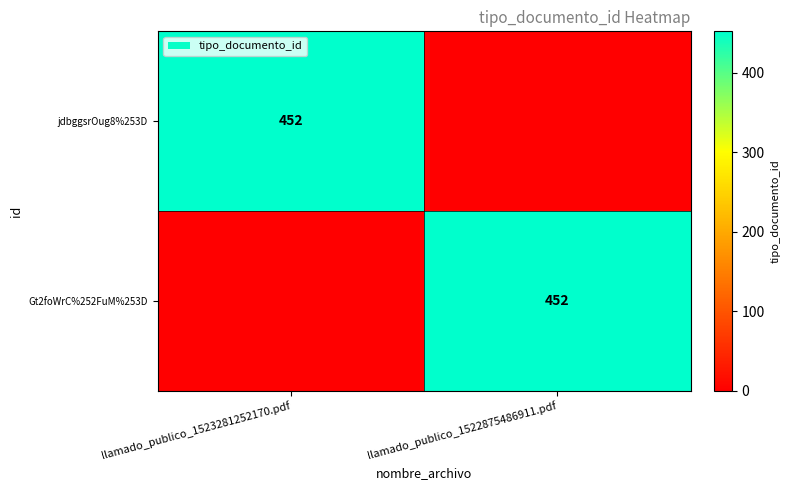

The Gt2foWrC%252FuM%253D series shows 452 at llamado_publico_1522875486911.pdf. True or false?

True